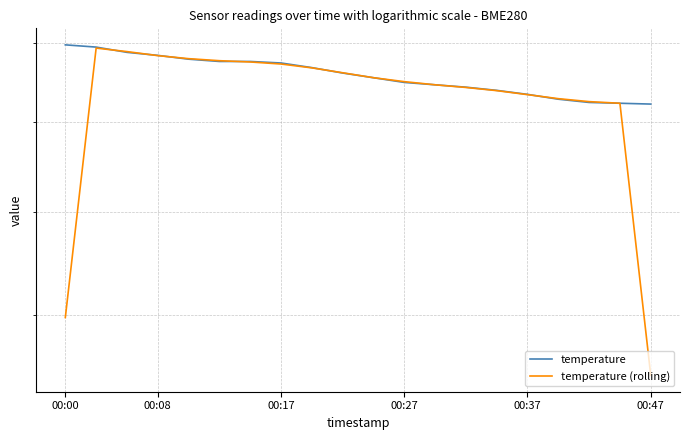

Does the chart display data point markers on the line(s)?

No